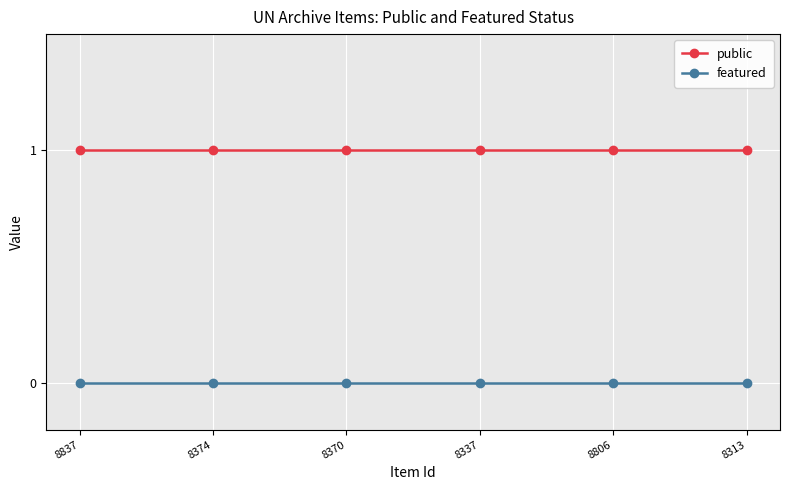

Does the chart have visible grid lines?

Yes